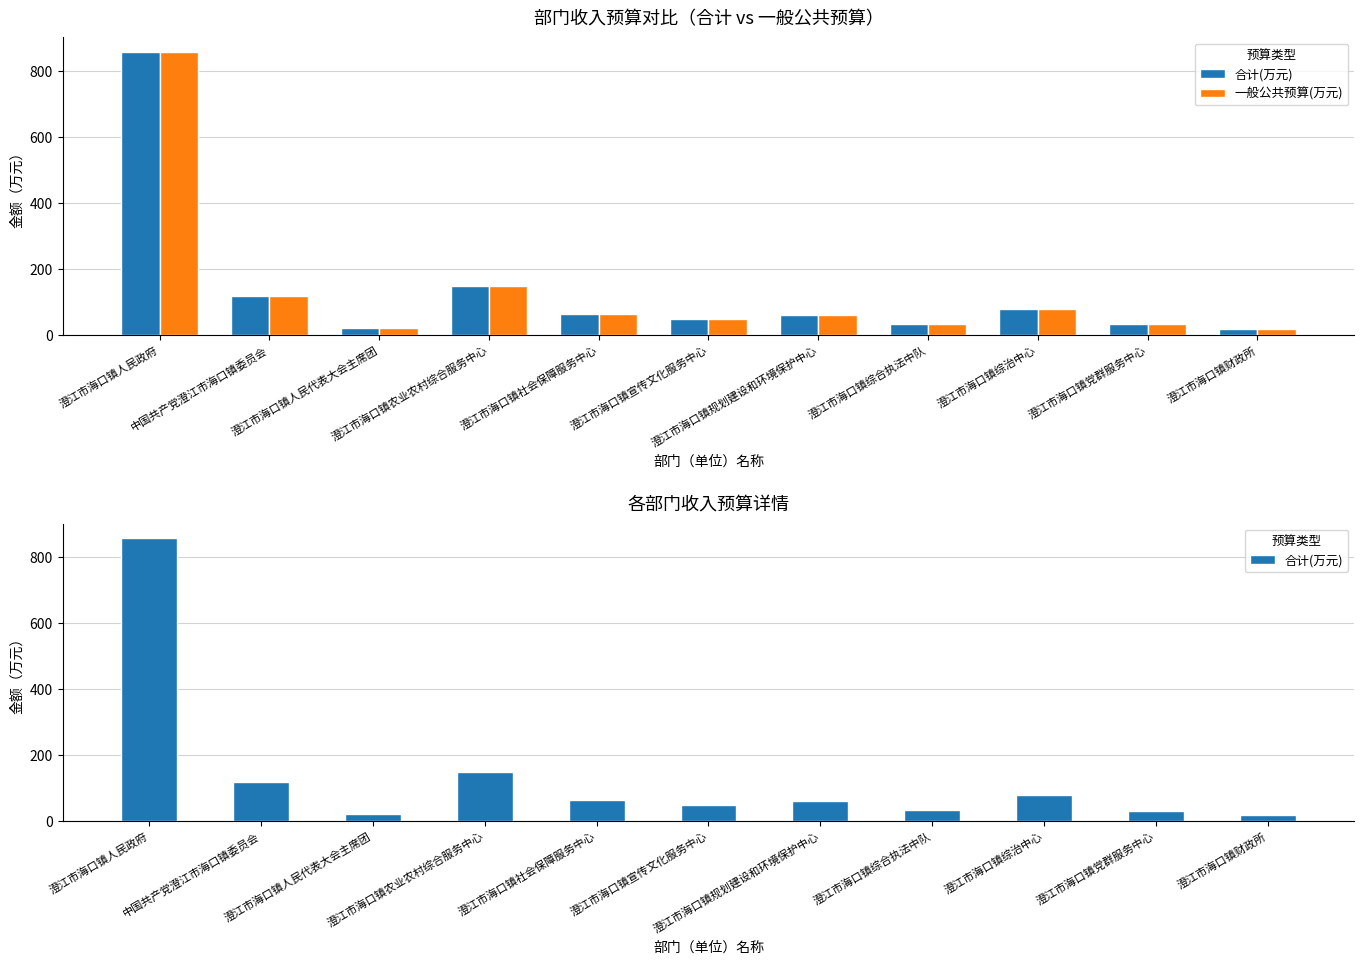

The value of 一般公共预算(万元) at 澄江市海口镇规划建设和环境保护中心 is 87.9. True or false?

False